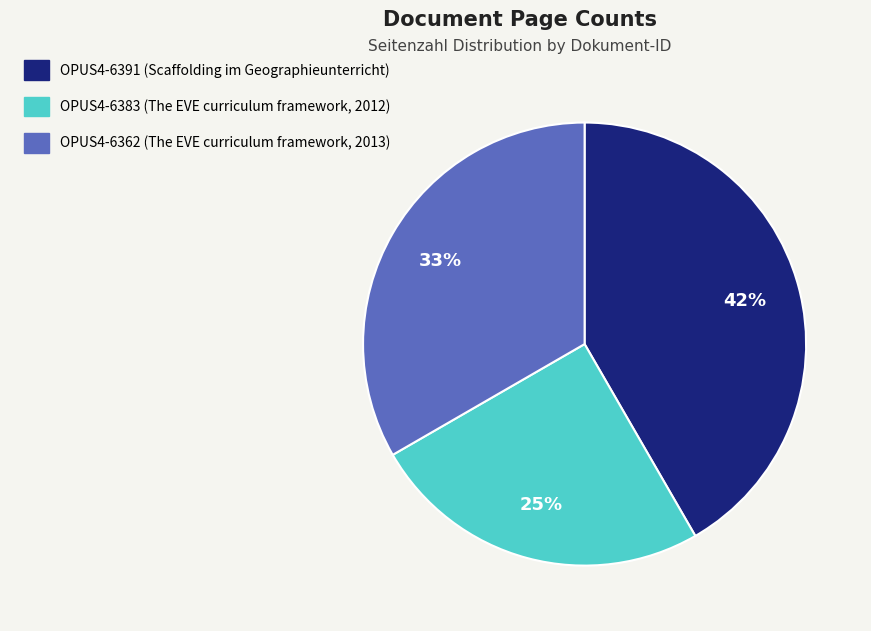

True or false: OPUS4-6383 accounts for 25% of the total.

True